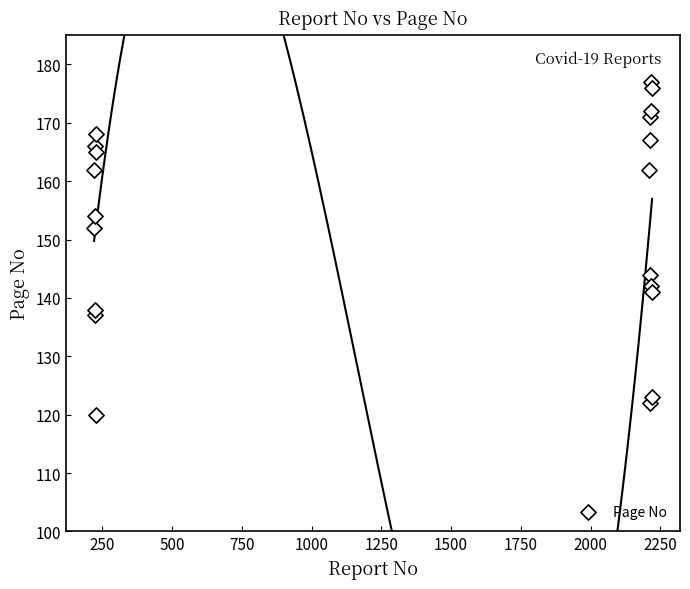

What is the range of Y values (max minus min)?

57